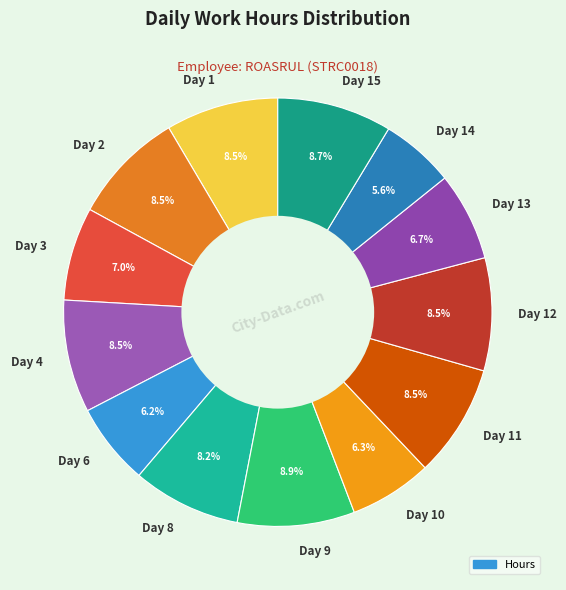

What percentage is NOT represented by Day 13?

93.3%